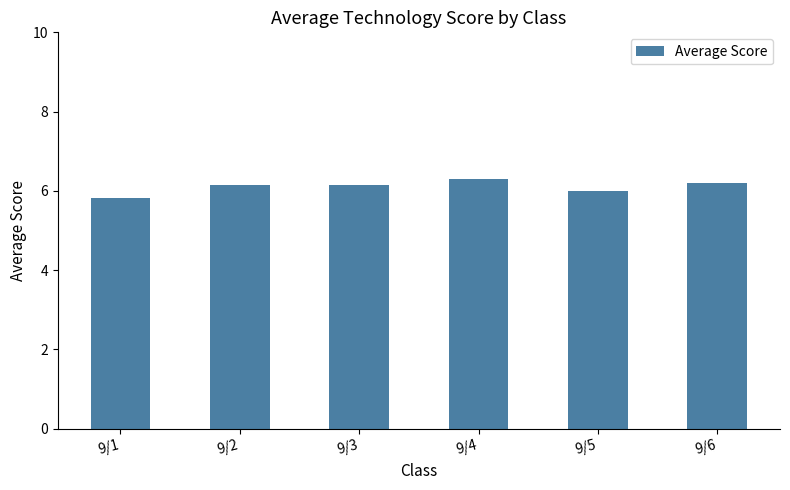

At which label is the value closest to 6?

9/5